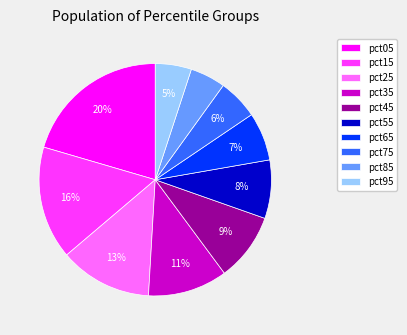

To the nearest percent, what portion does pct65 represent?

7%